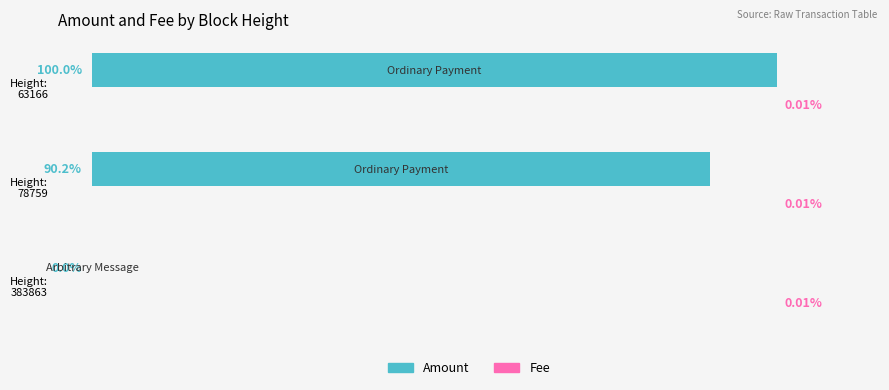

Which series has the largest total across all categories?

Amount